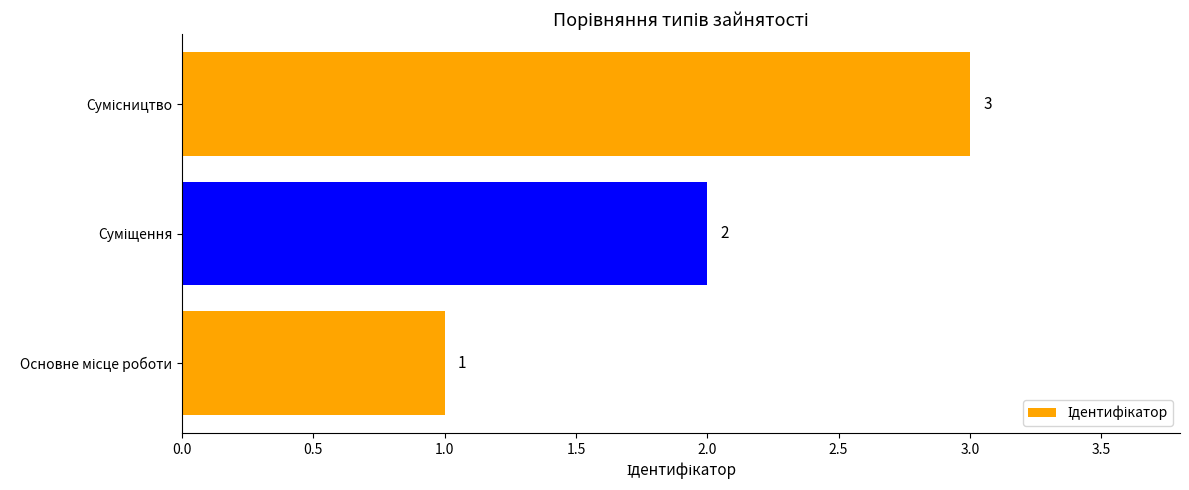

Count the values in the range 1 to 3.

3